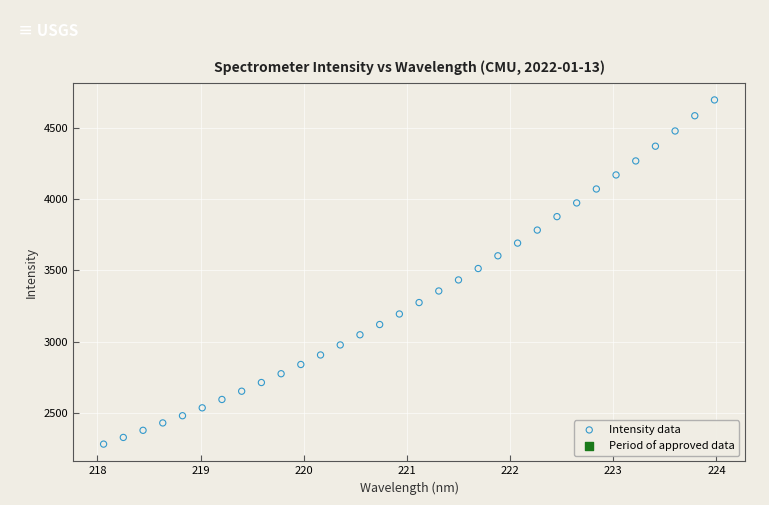

What is the range of Y values (max minus min)?

2418.9